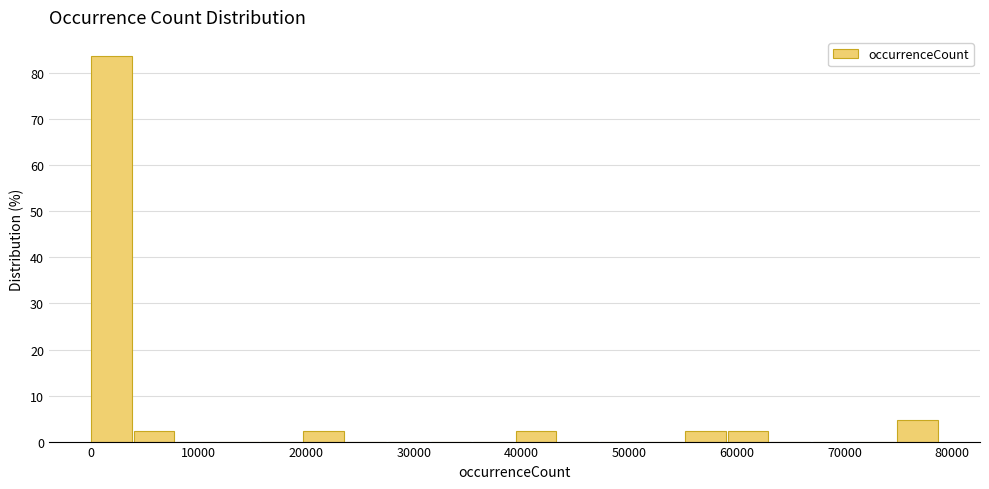

Around what value on the x-axis is the tallest bar? Give the approximate position of its centre, as read against the axis.

2000